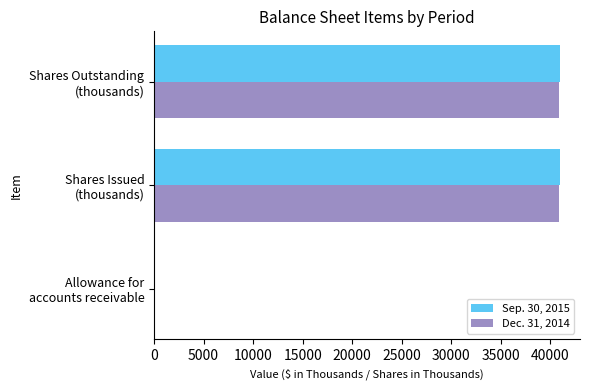

What is the greatest value displayed?

40951